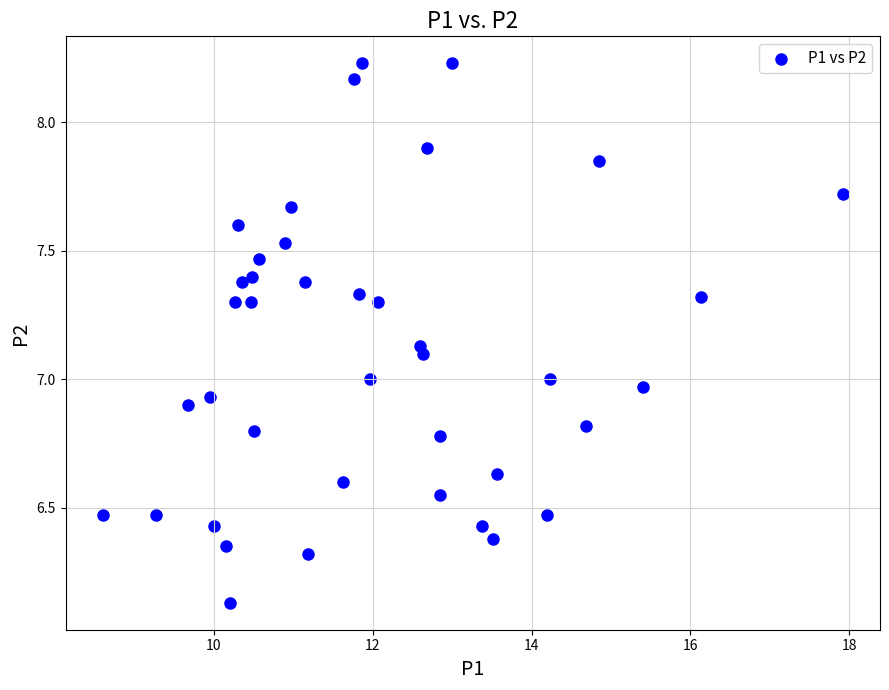

What is the range of X values (max minus min)?

9.3